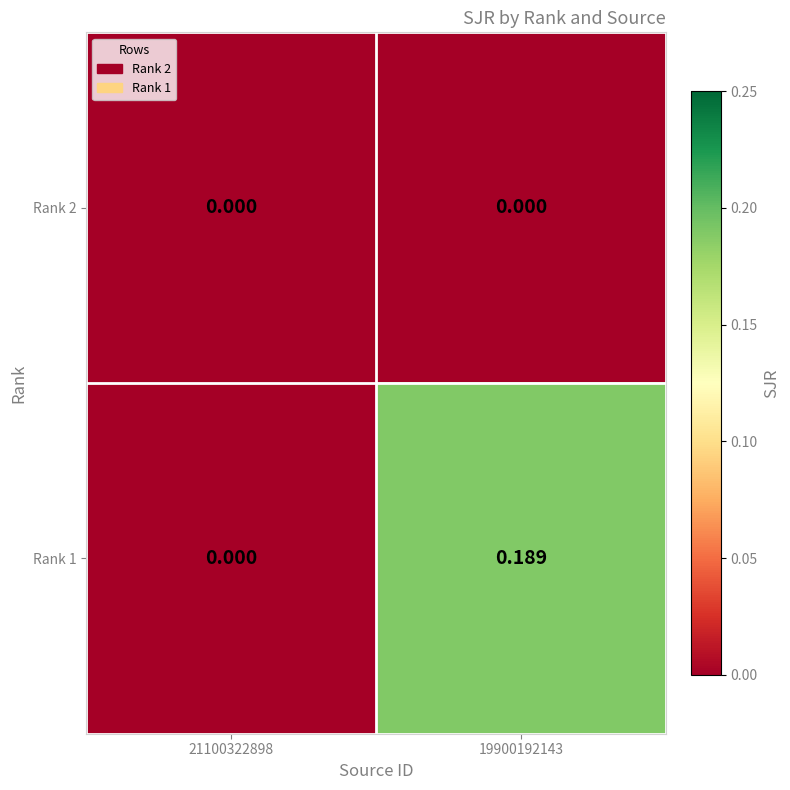

How many series are shown in this chart?

2